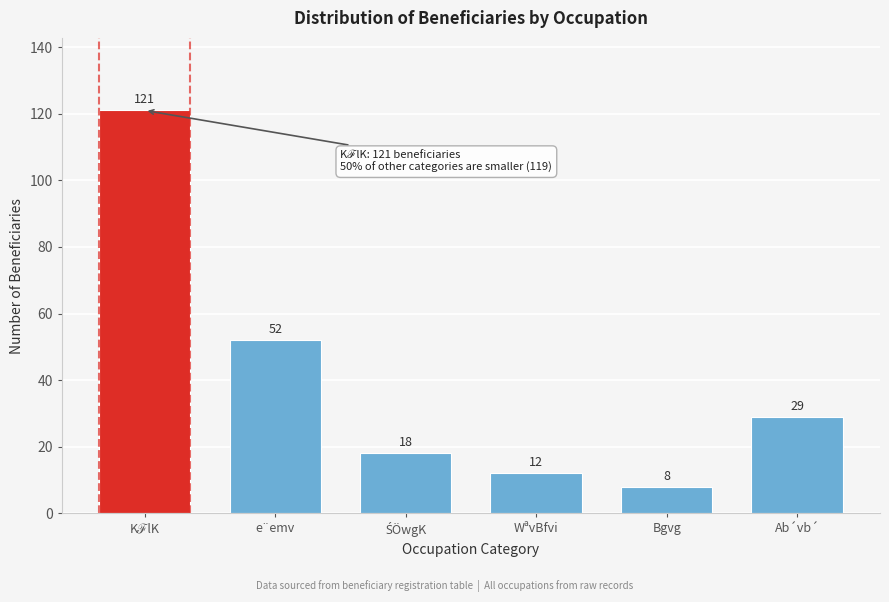

Reading left to right, list all the values displayed in this chart.

121	52	18	12	8	29